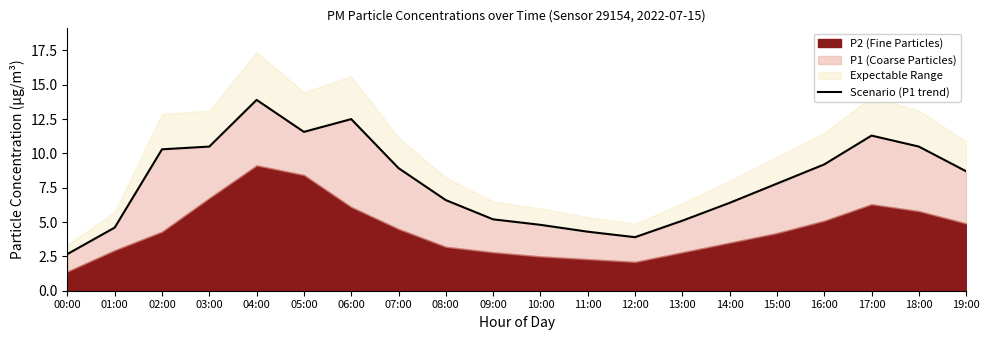

List the labels in order of value, largest first.

04:00, 06:00, 05:00, 17:00, 03:00, 18:00, 02:00, 16:00, 07:00, 19:00, 15:00, 08:00, 14:00, 09:00, 13:00, 10:00, 01:00, 11:00, 12:00, 00:00